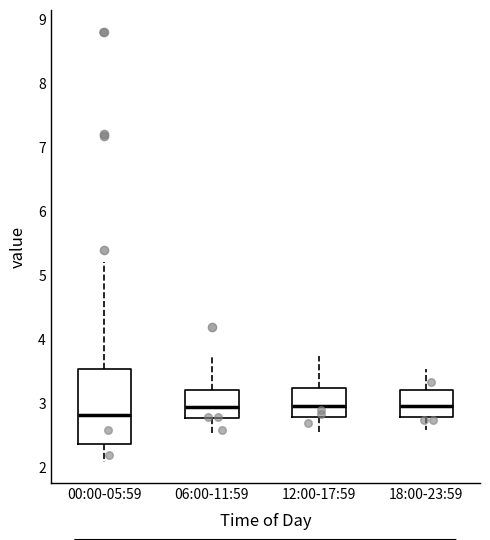

Where is the upper edge of the box for 18:00-23:59 on the y-axis? The values are not printed on the chart, so give them approximately, as read against the axis.

3.2